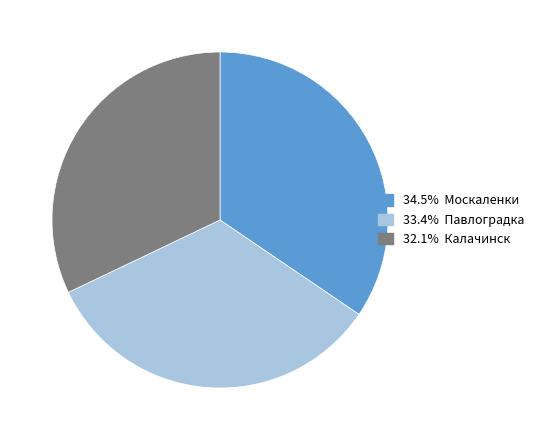

Does any single category account for the majority?

No